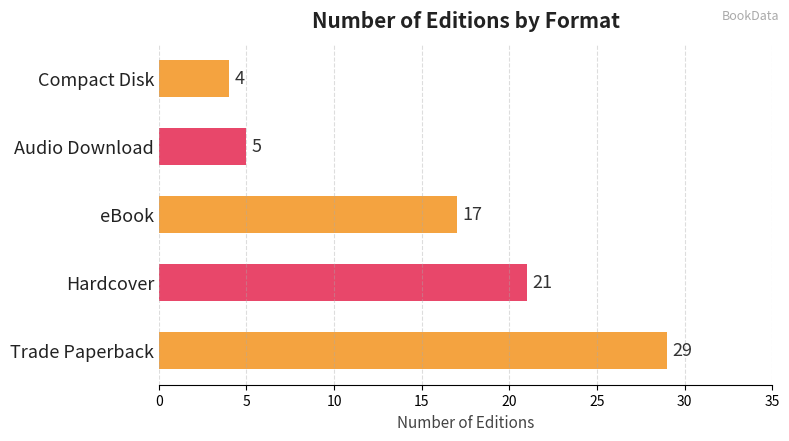

What is the minimum value shown in the chart?

4